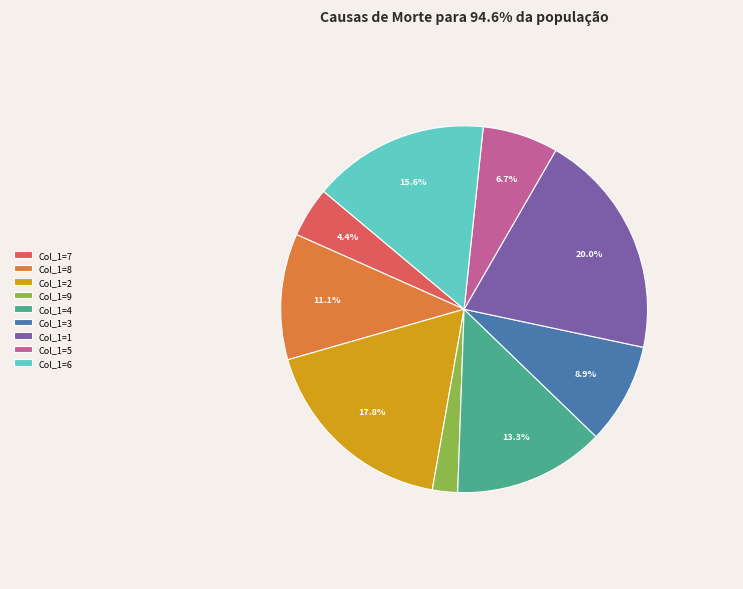

Count the number of slices in the pie.

9